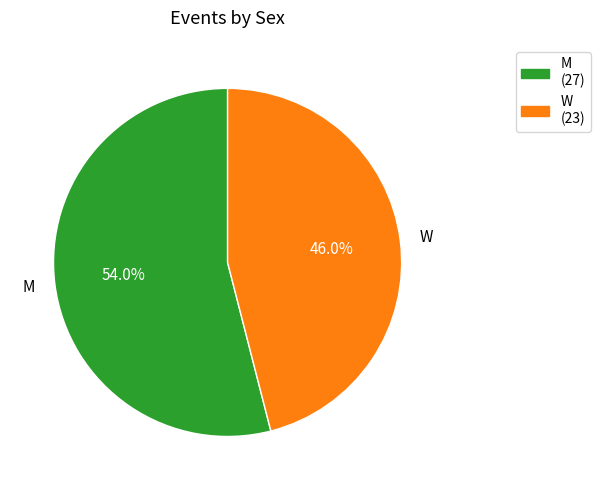

What is the ratio of the value at W to the value at M?

0.9